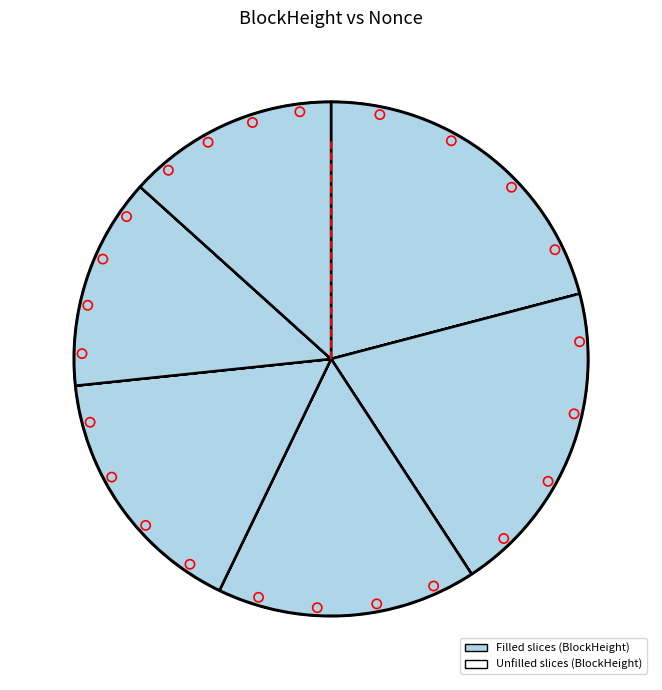

Is there a majority slice in this chart?

No